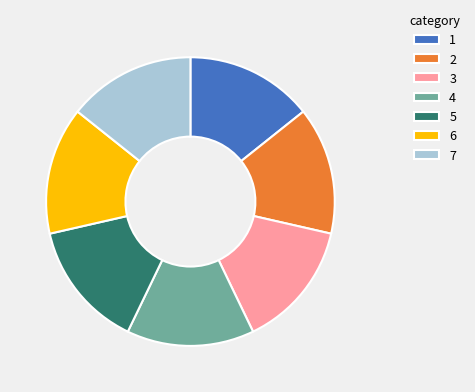

Do 2 and 7 together represent more than half of the pie?

No